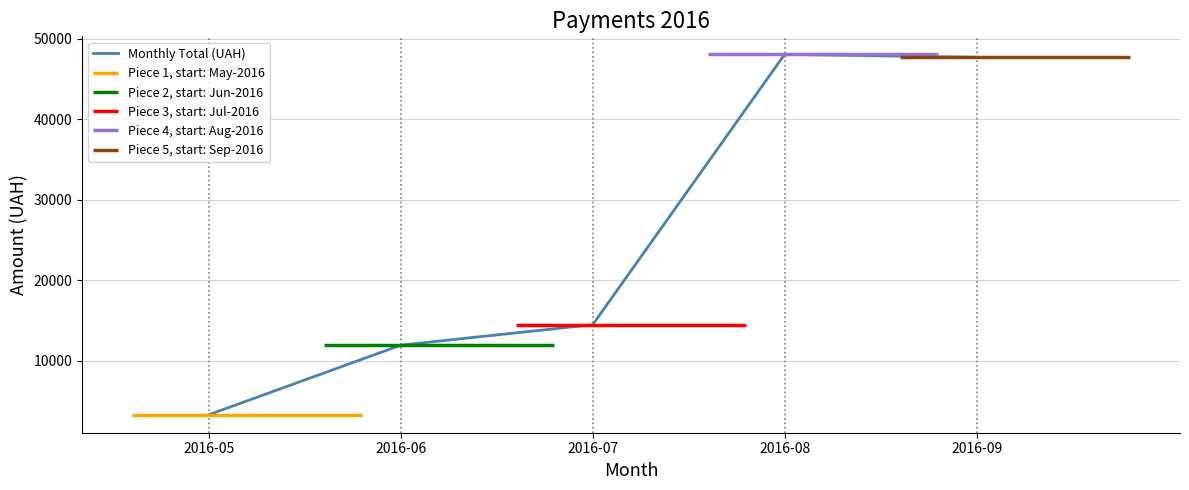

What is the sum of the values at 2016-08 and 2016-09?

95777.8